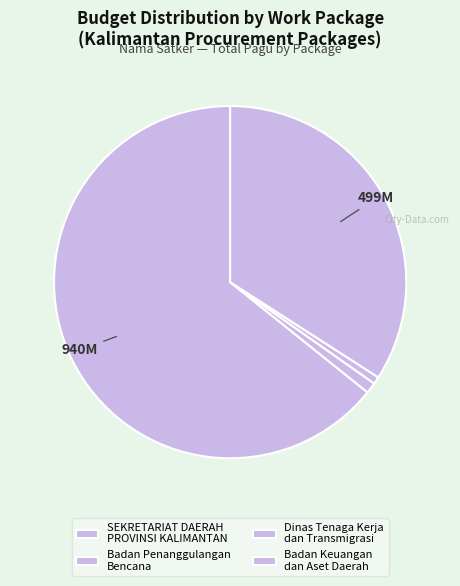

Is there any slice that represents more than half of the pie?

Yes